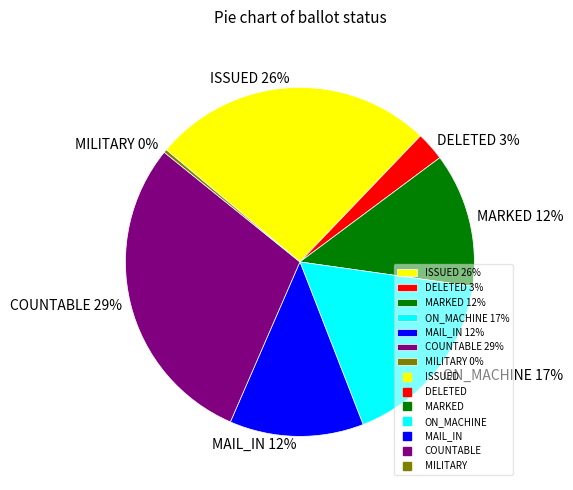

Count the number of slices in the pie.

7